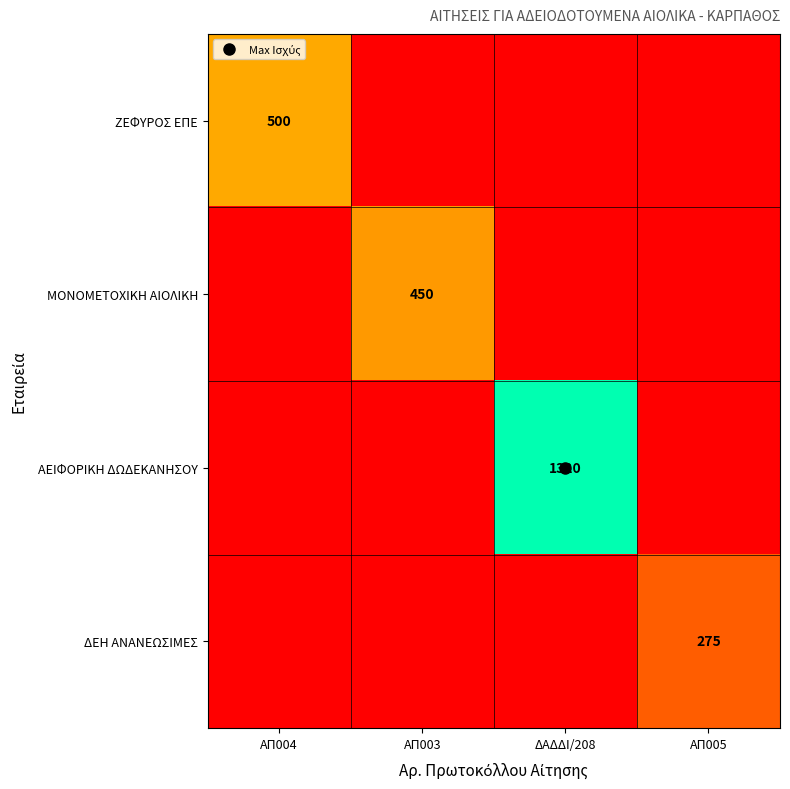

Which series changed the most between ΑΠ003 and ΑΠ005?

ΜΟΝΟΜΕΤΟΧΙΚΗ ΑΙΟΛΙΚΗ